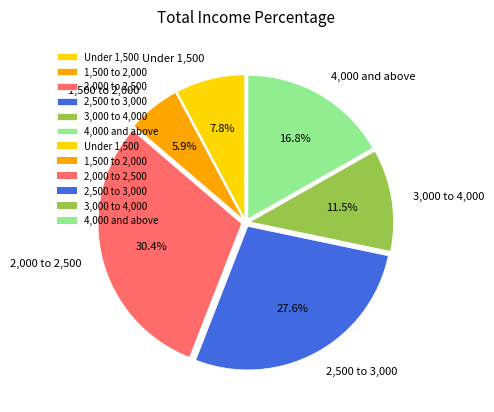

To the nearest percent, what is the average slice percentage?

17%